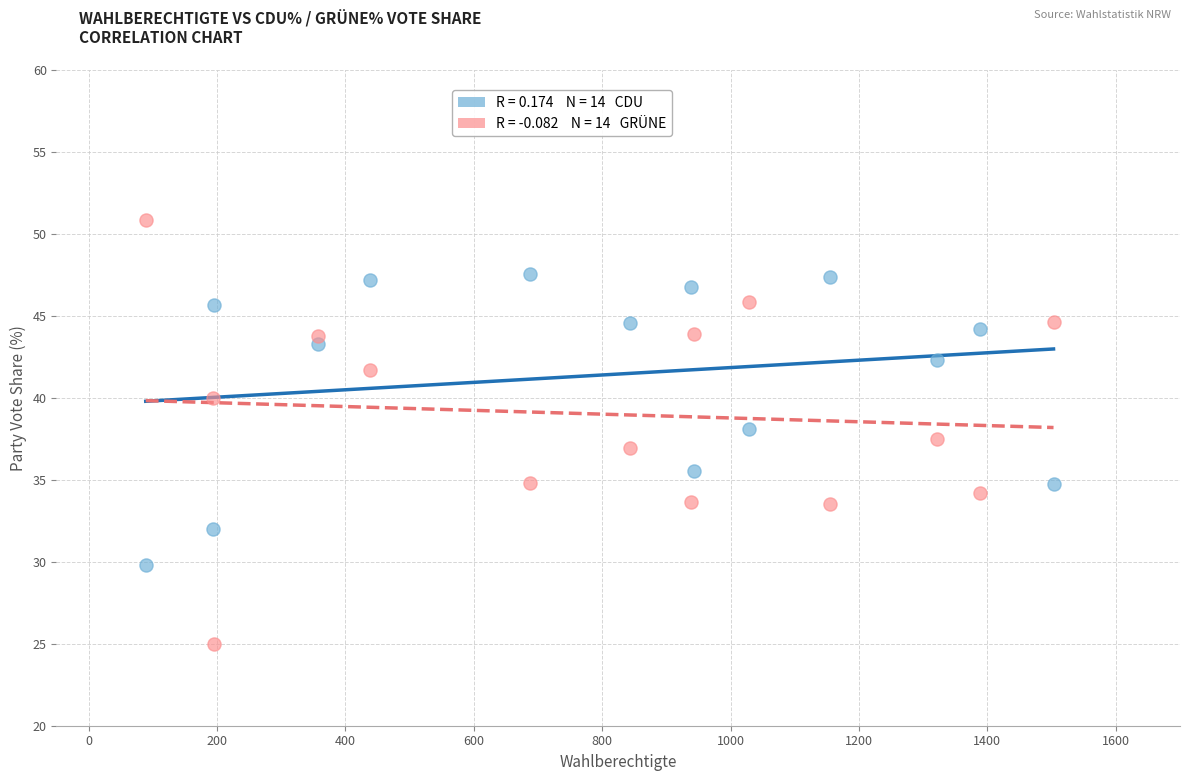

Across all data points, what is the range of Y values (max minus min)?

25.9